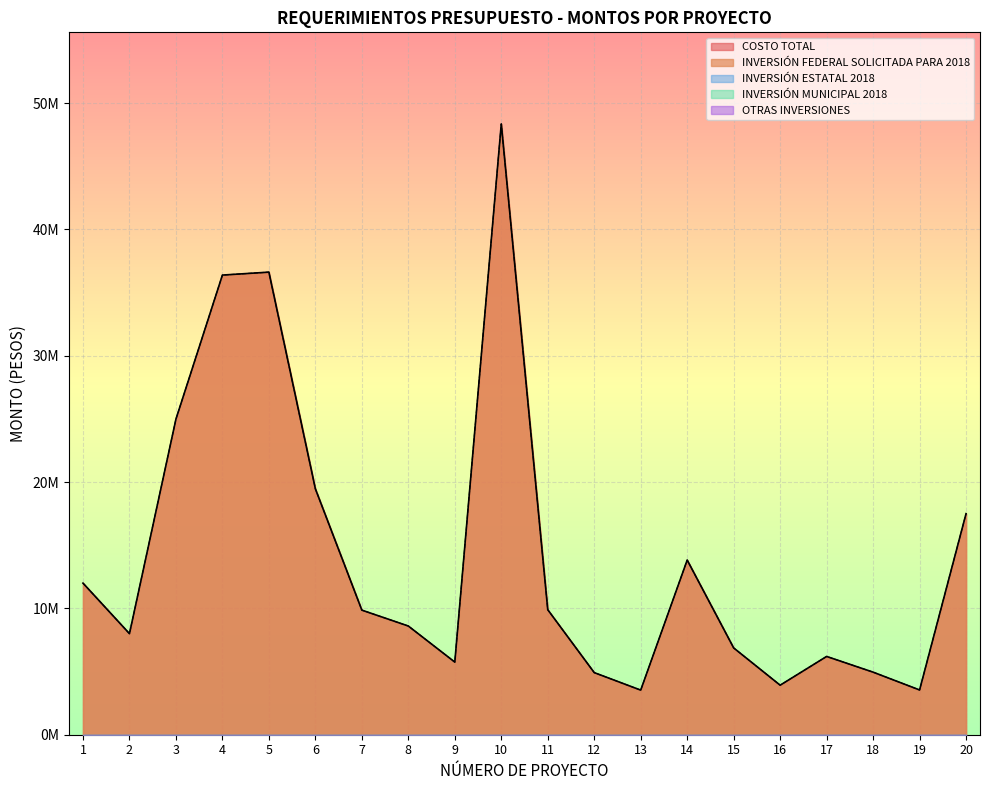

Which series has the widest spread of values?

INVERSIÓN FEDERAL SOLICITADA PARA 2018